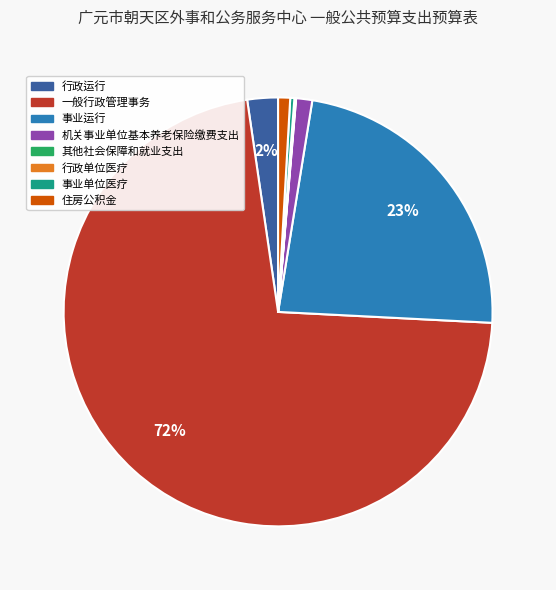

What percentage is the 事业运行 slice, to the nearest percent?

23%